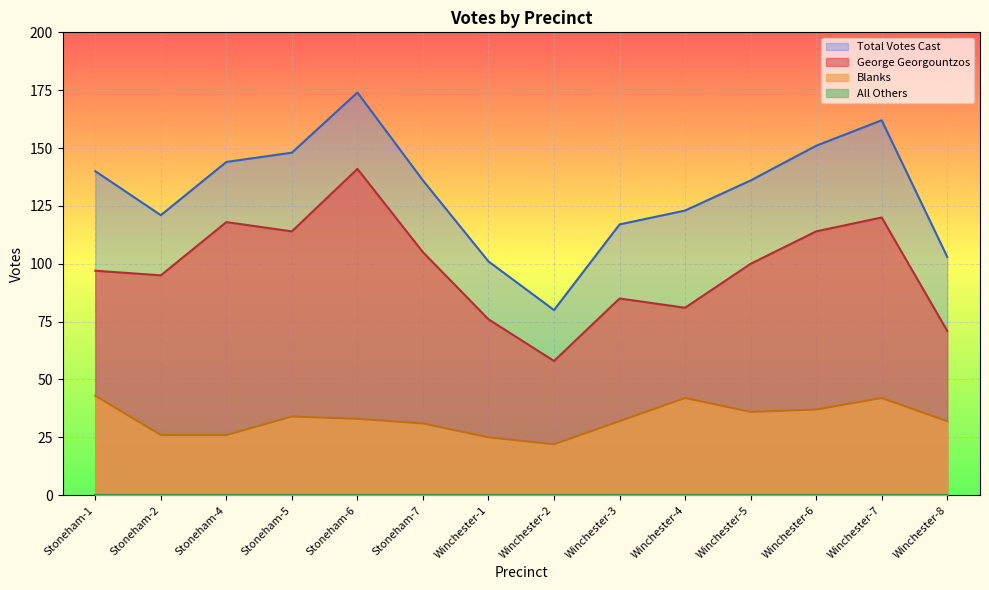

How many interior local peaks does the Total Votes Cast series have?

2